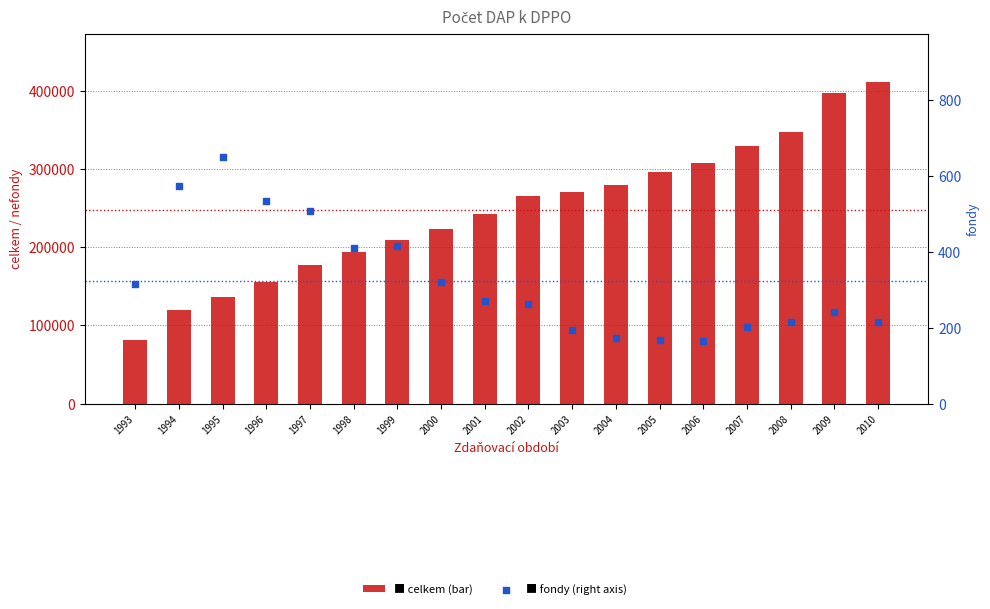

Which series contains the lowest Y value?

fondy